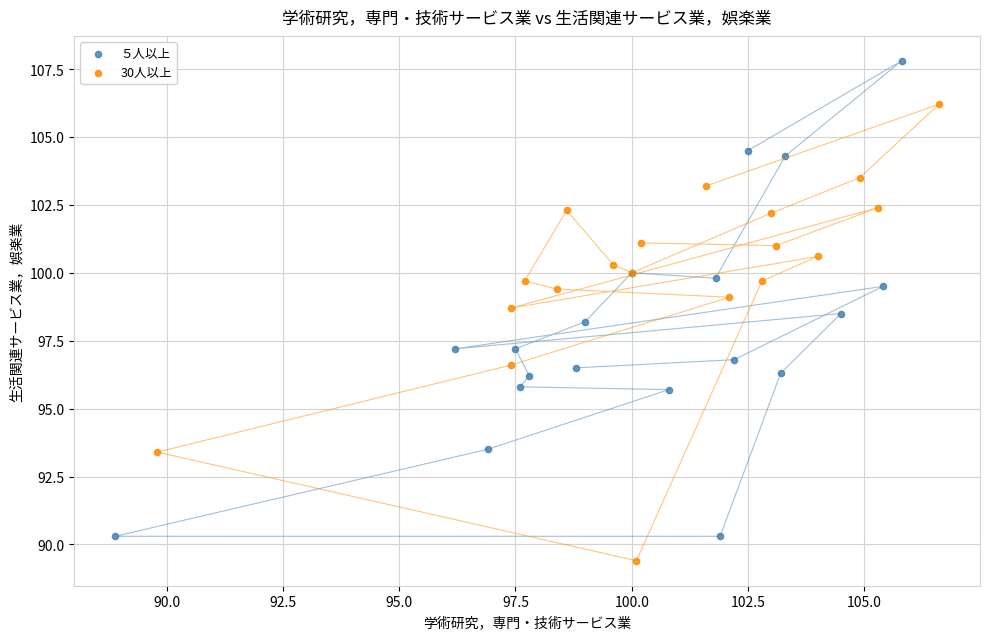

What are all the series names shown in the legend?

５人以上, 30人以上